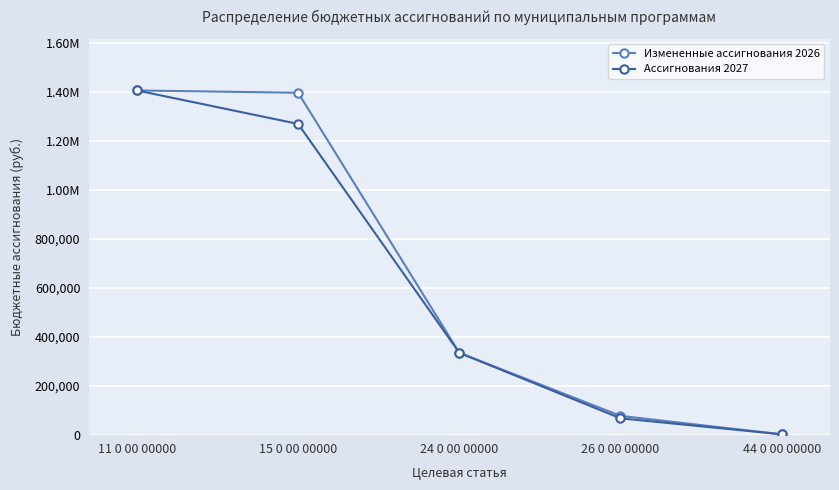

What are all the series names shown in the legend?

Измененные ассигнования 2026, Ассигнования 2027